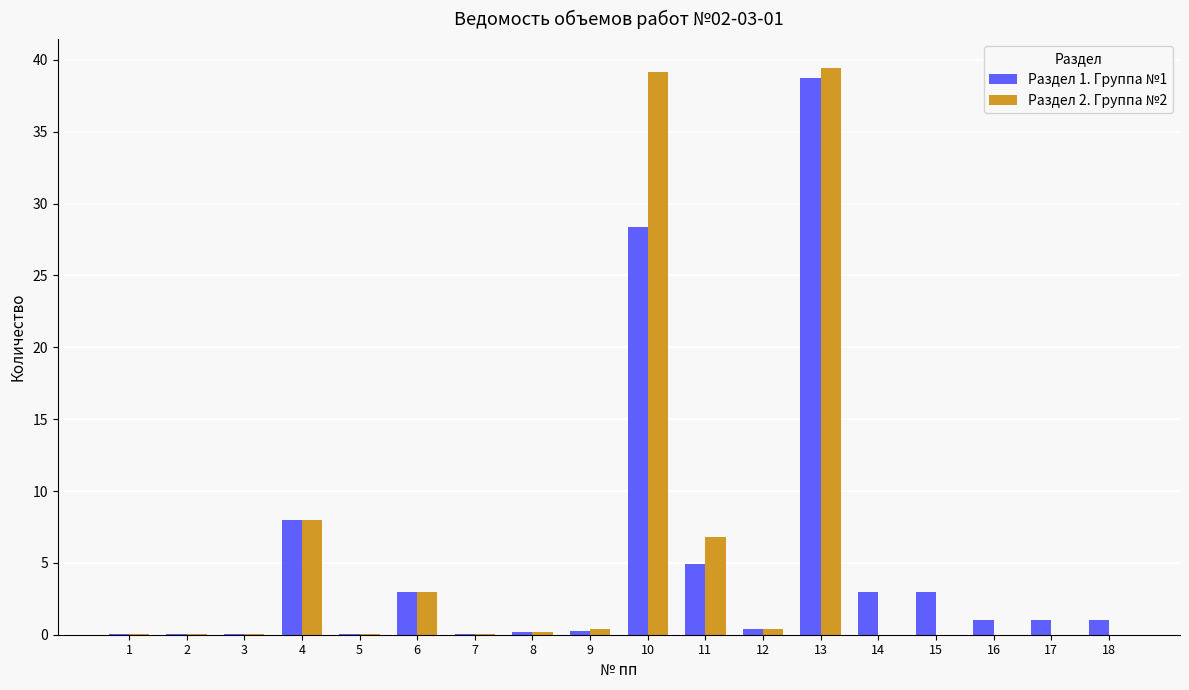

What is the maximum value shown in the chart?

39.5